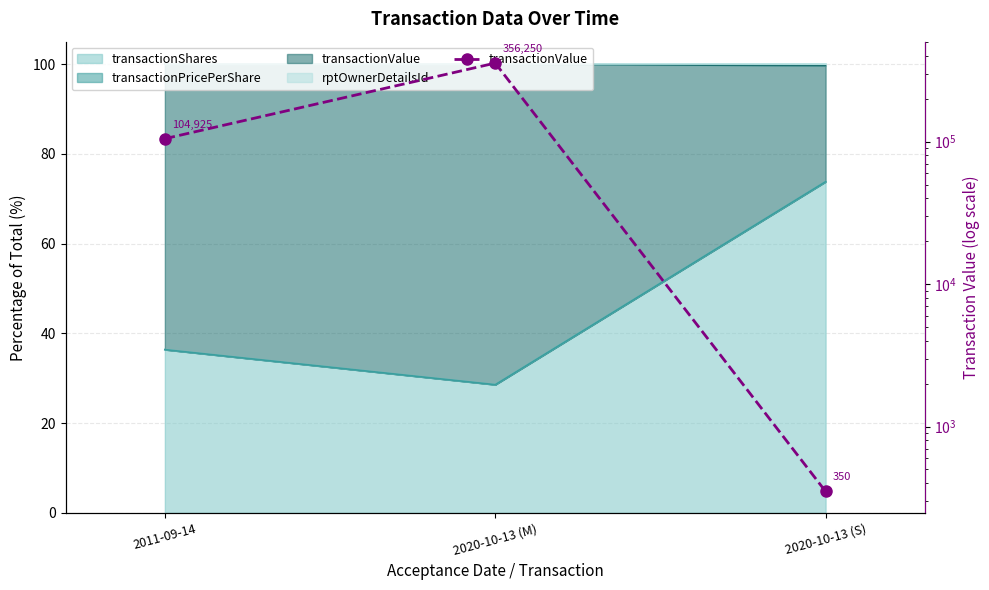

What is the sum of all values?

461525